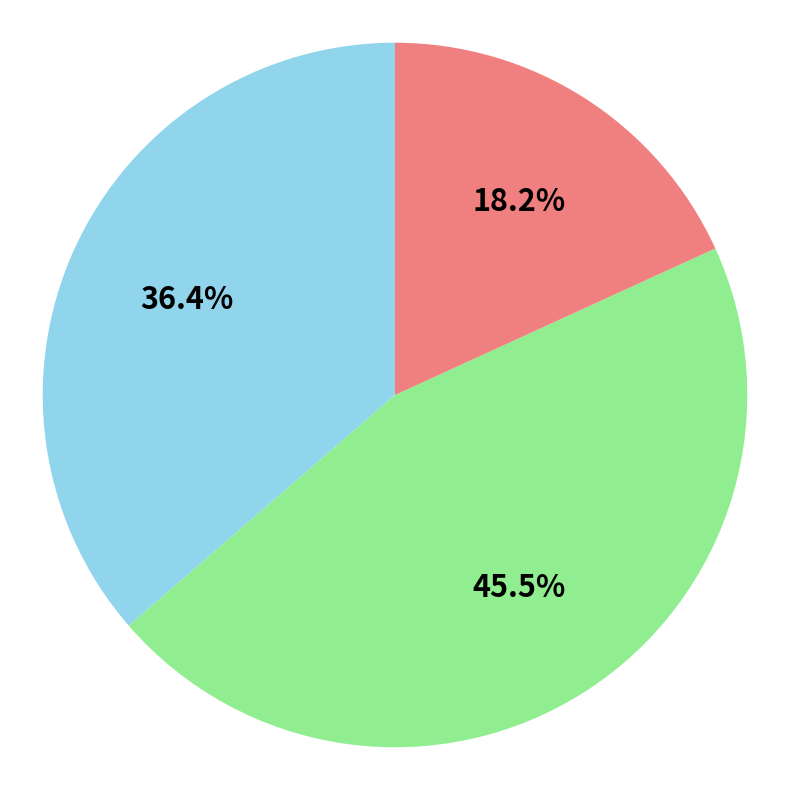

Count the number of slices in the pie.

3